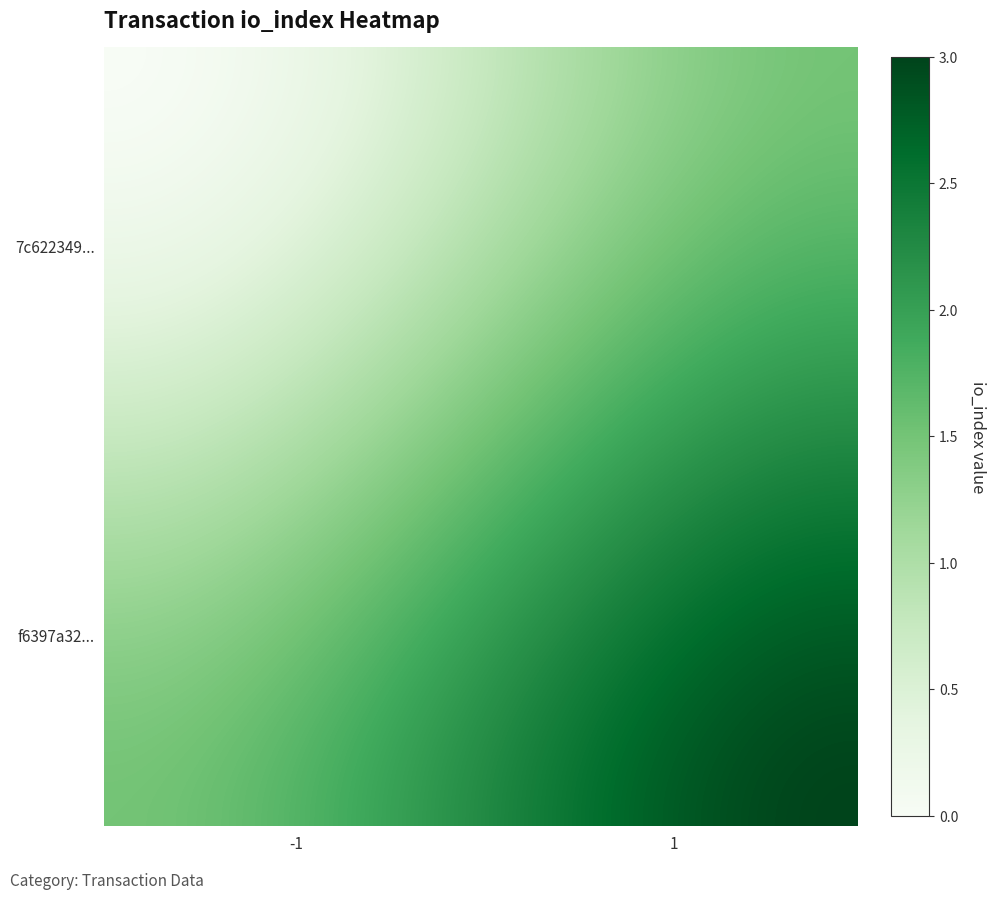

List the series in order of their peak value, highest first.

f6397a323741e8f75c3e77b94428a3927b42281, 7c622349fd21e67037aaf473508c2a176c1e12a